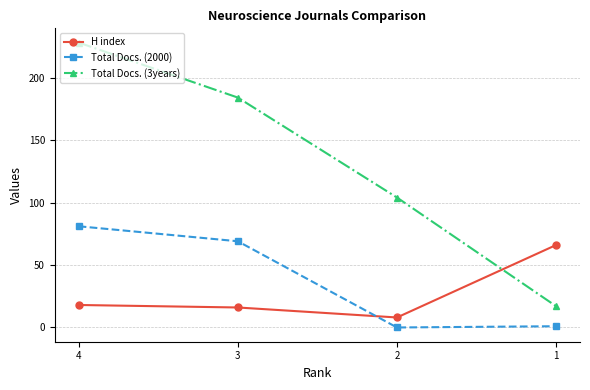

Count the number of categories in the chart.

4